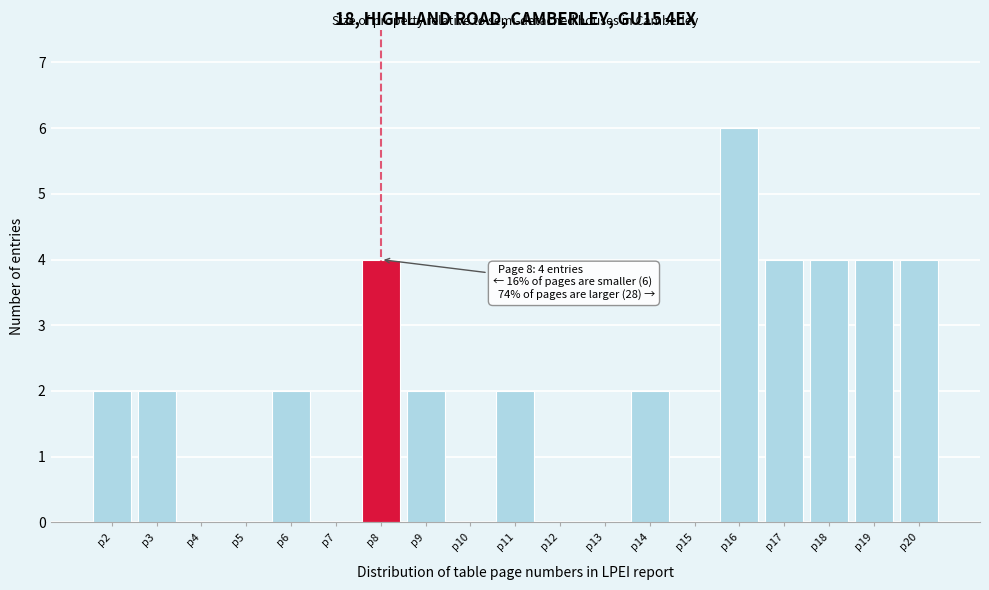

Reading left to right, list all the values displayed in this chart.

p2=2	p3=2	p4=0	p5=0	p6=2	p7=0	p8=4	p9=2	p10=0	p11=2	p12=0	p13=0	p14=2	p15=0	p16=6	p17=4	p18=4	p19=4	p20=4